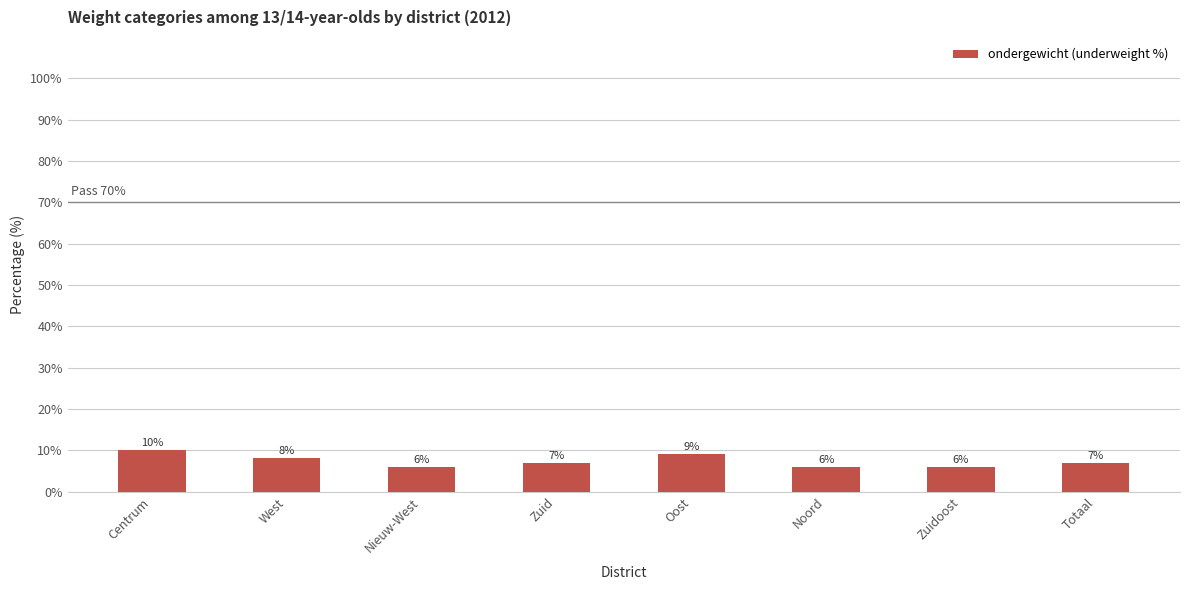

What is the change in value from Centrum to Zuid?

-3